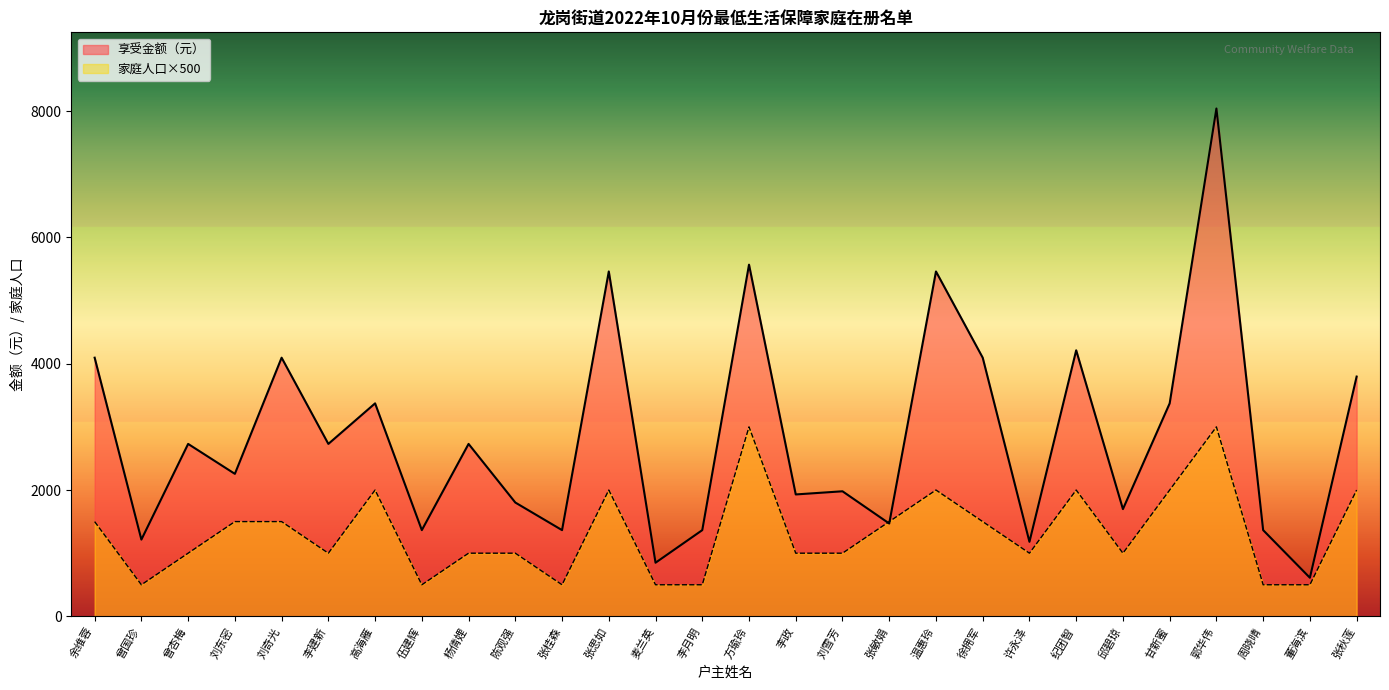

Which category has the highest value in the 家庭人口 series?

方瑜玲